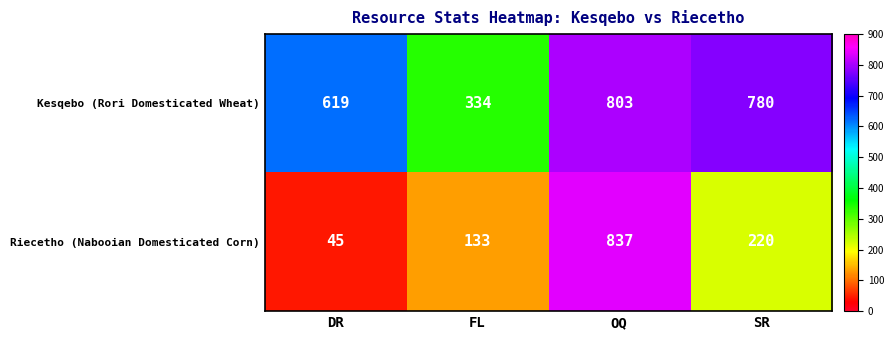

What is the sum of all Riecetho (Nabooian Domesticated Corn) values?

1235